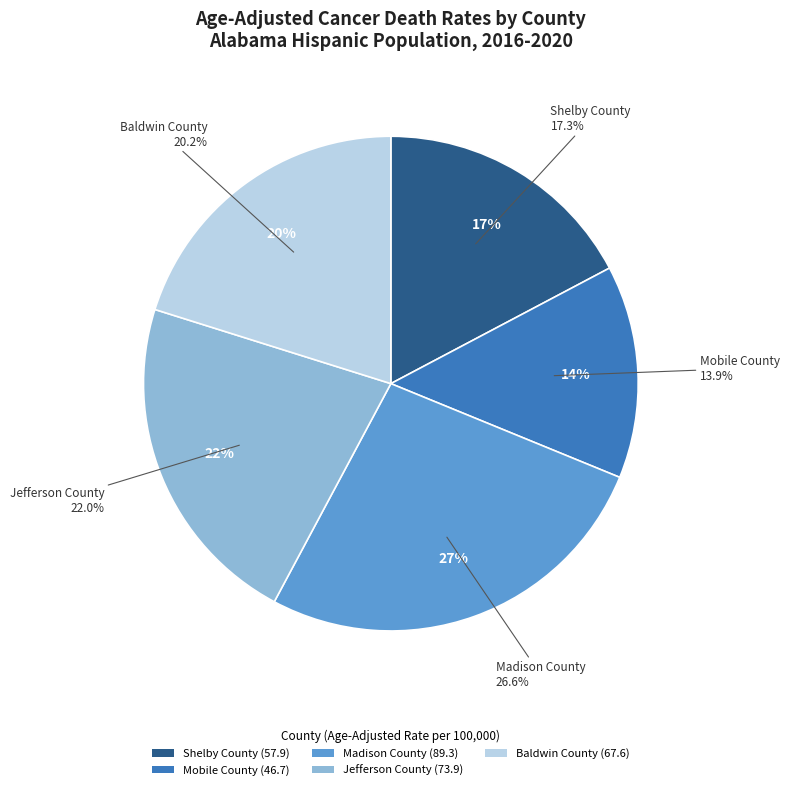

Which slice is the largest?

Madison County